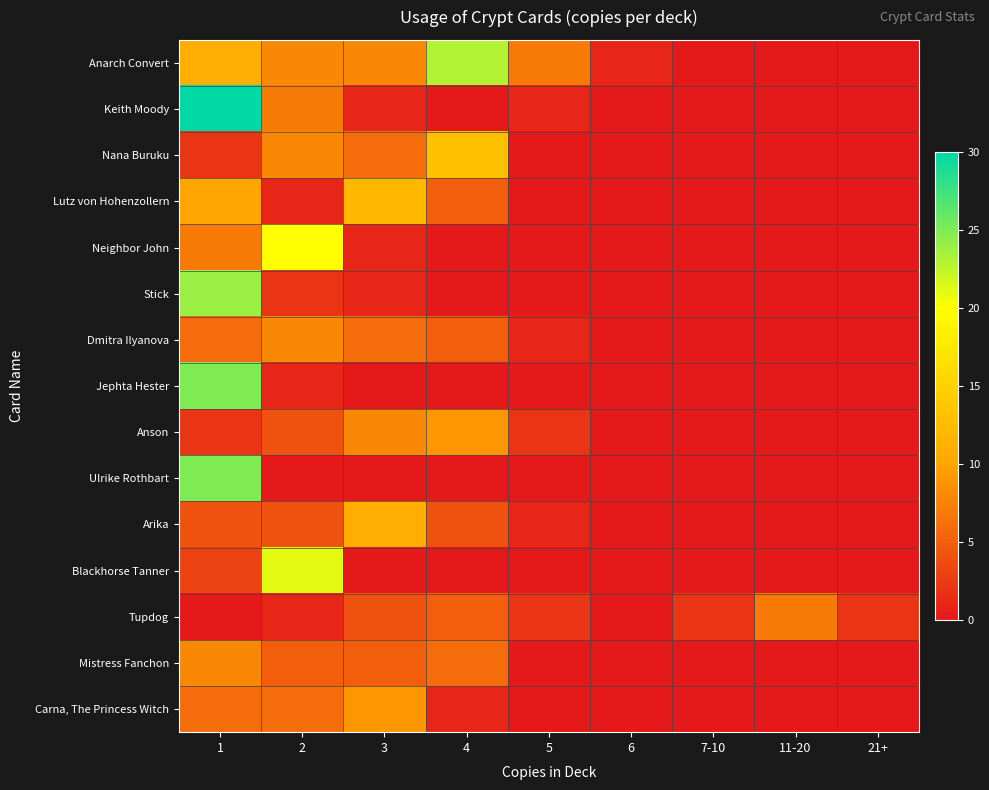

What is the total value across all series at 4?

71